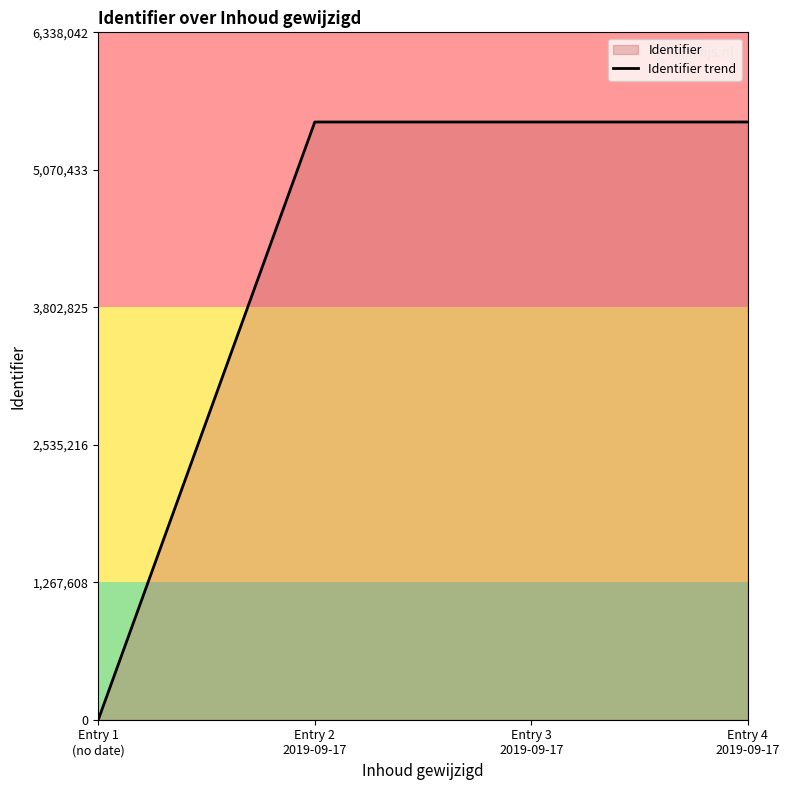

Reading left to right, transcribe all the data shown in this chart.

0	5511338	5511339	5511341